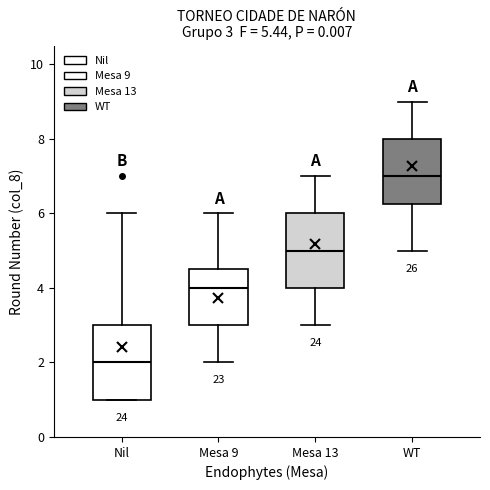

Which box has the highest median line?

WT